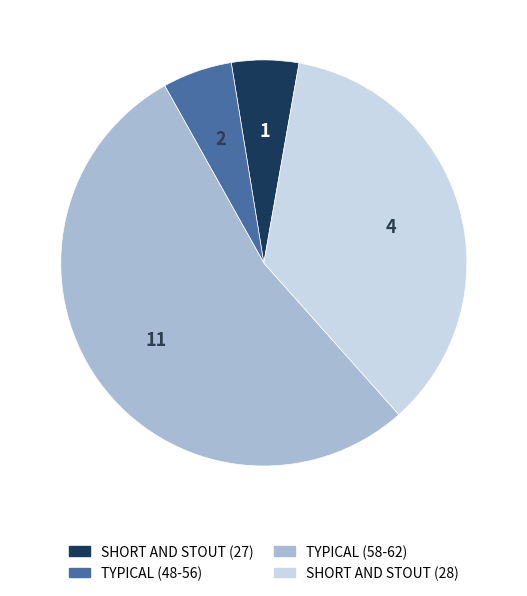

Does any single category account for the majority?

Yes